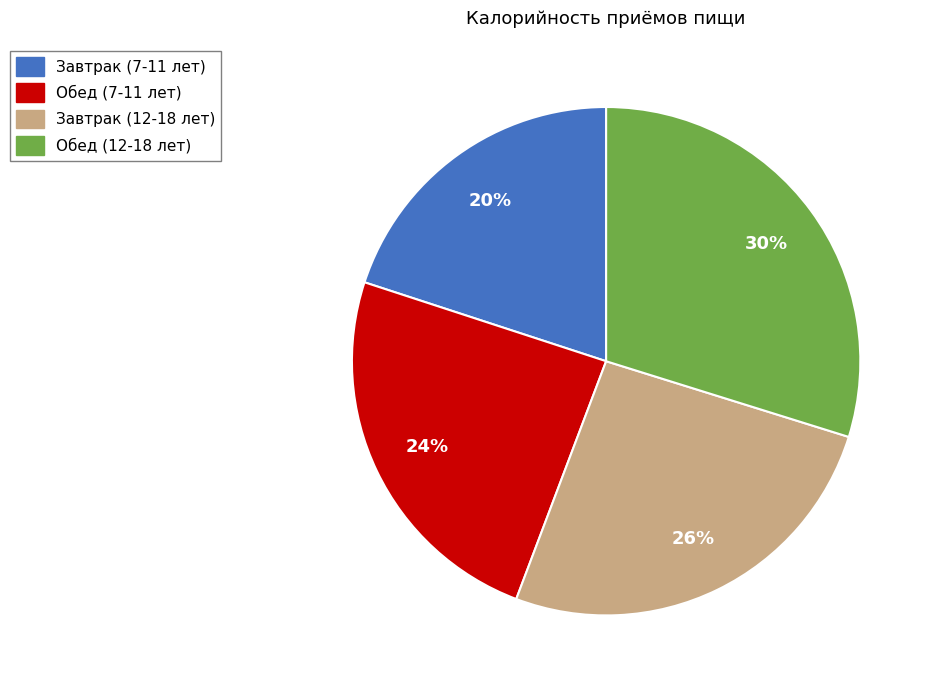

To the nearest percent, what is the difference between the Обед (7-11 лет) and Завтрак (7-11 лет) slice percentages?

4%